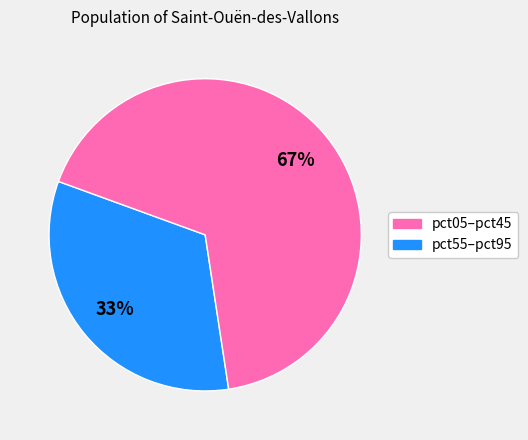

To the nearest percent, what is the average slice percentage?

50%